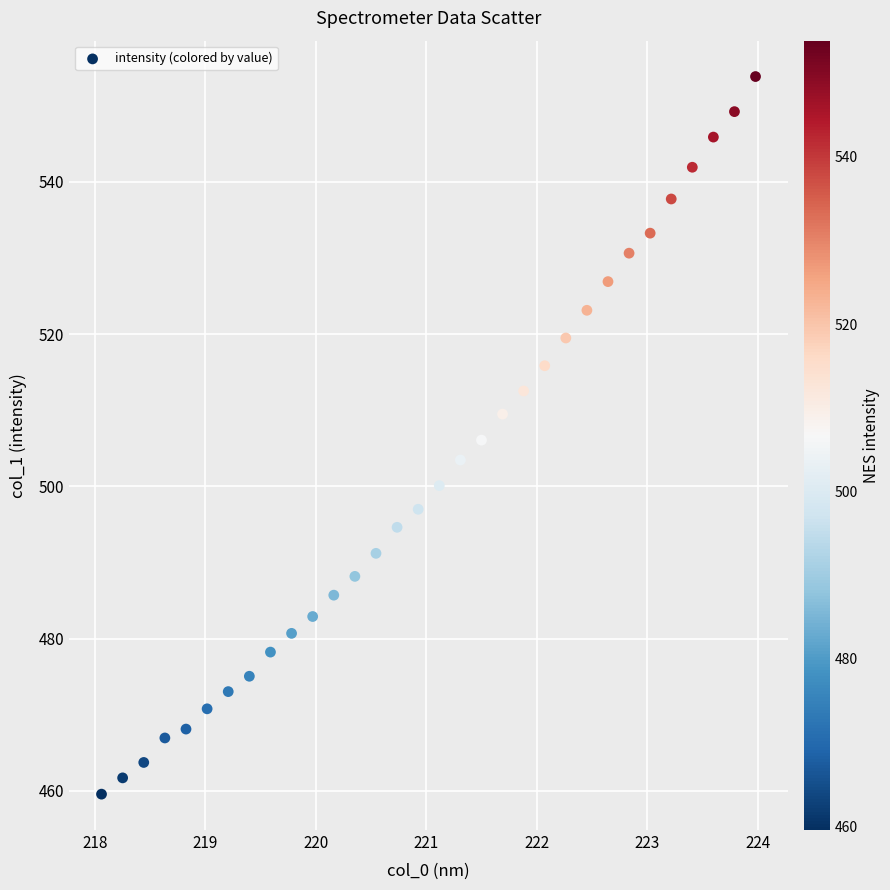

What is the range of Y values (max minus min)?

94.3